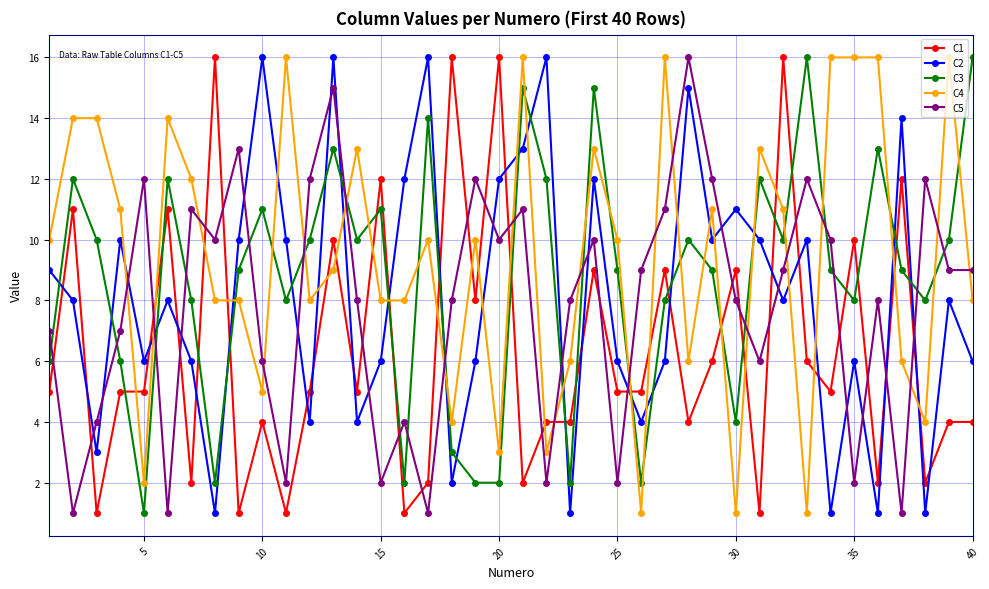

True or false: C2 has more than 2 points higher than both neighbors.

True